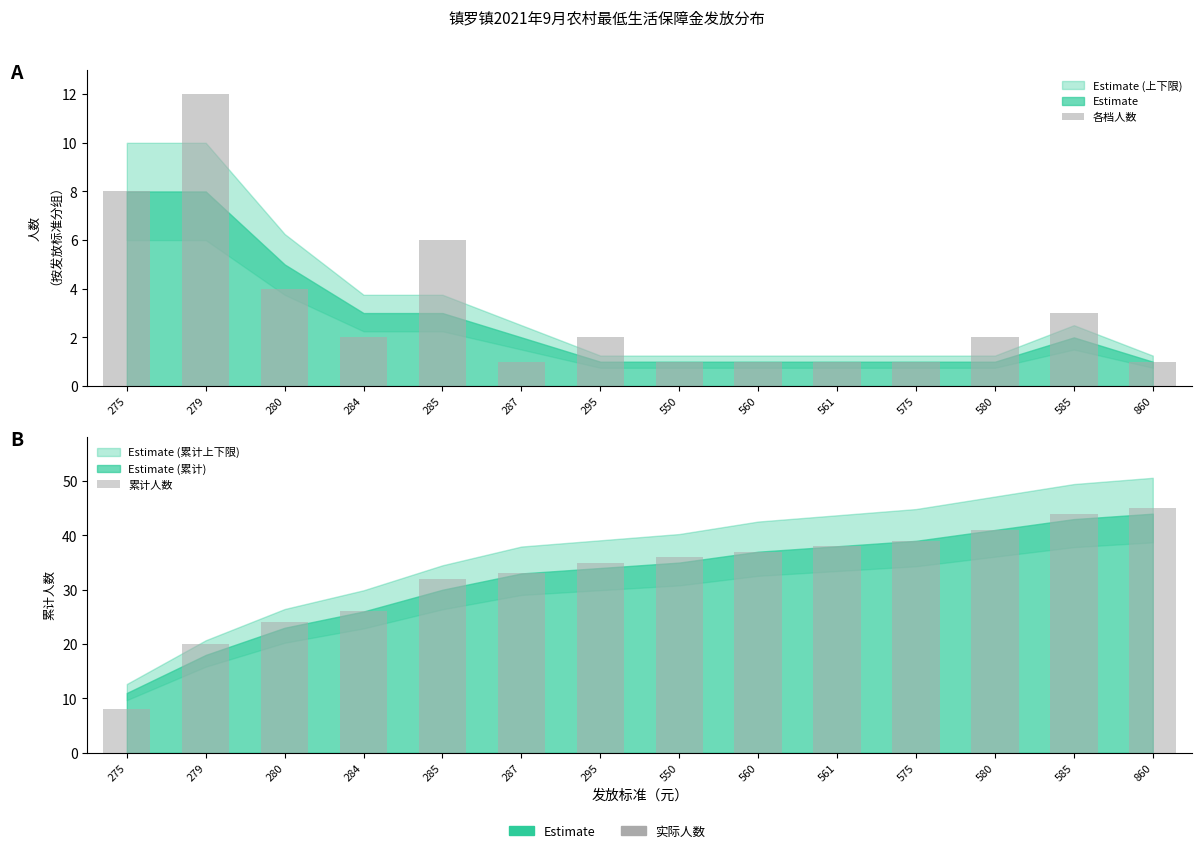

How many groups of bars are there?

14